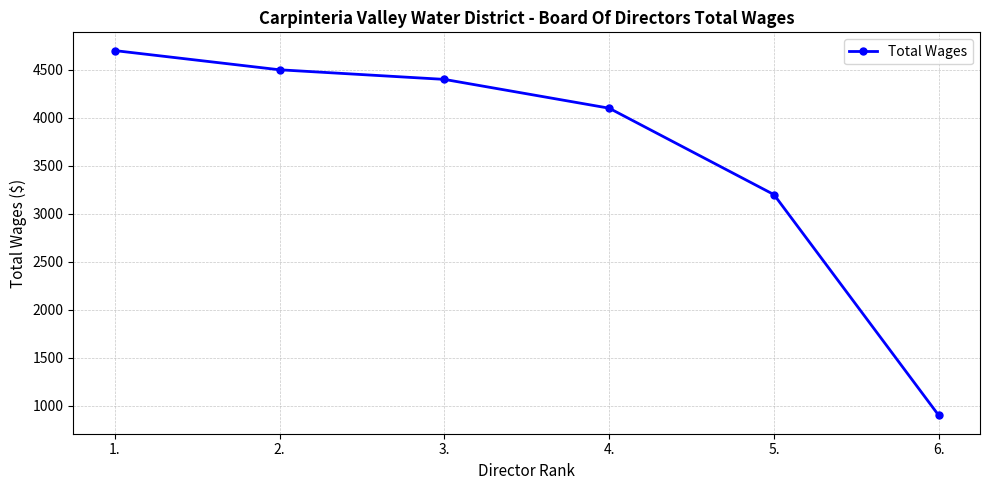

How many lines are shown in the chart?

1